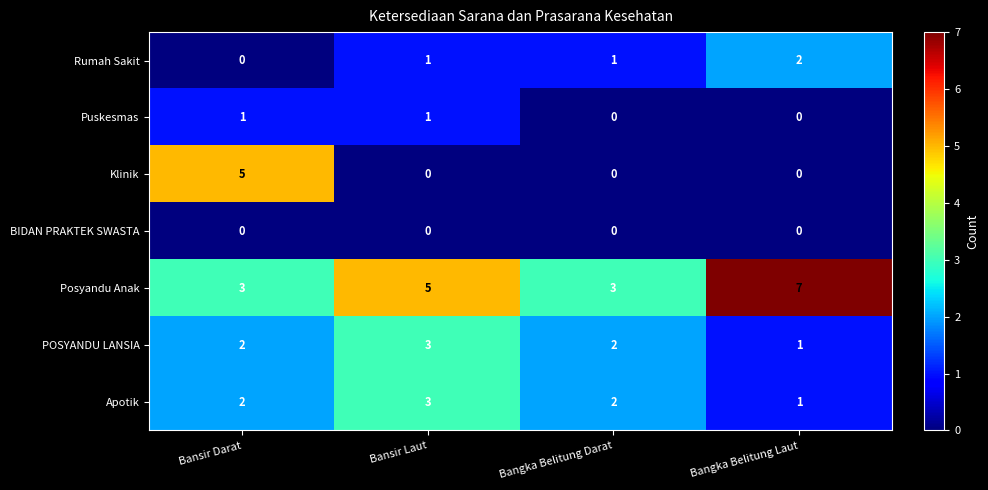

Count the Apotik values in the range 2 to 3.

3